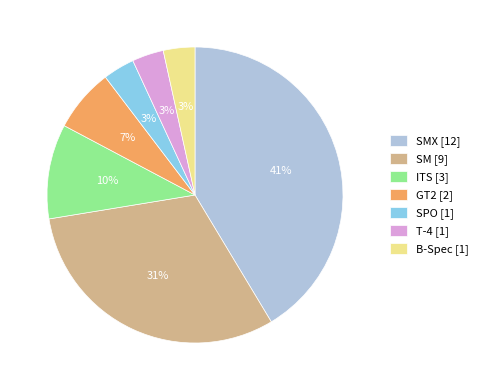

Do GT2 [2] and SPO [1] together represent more than half of the pie?

No